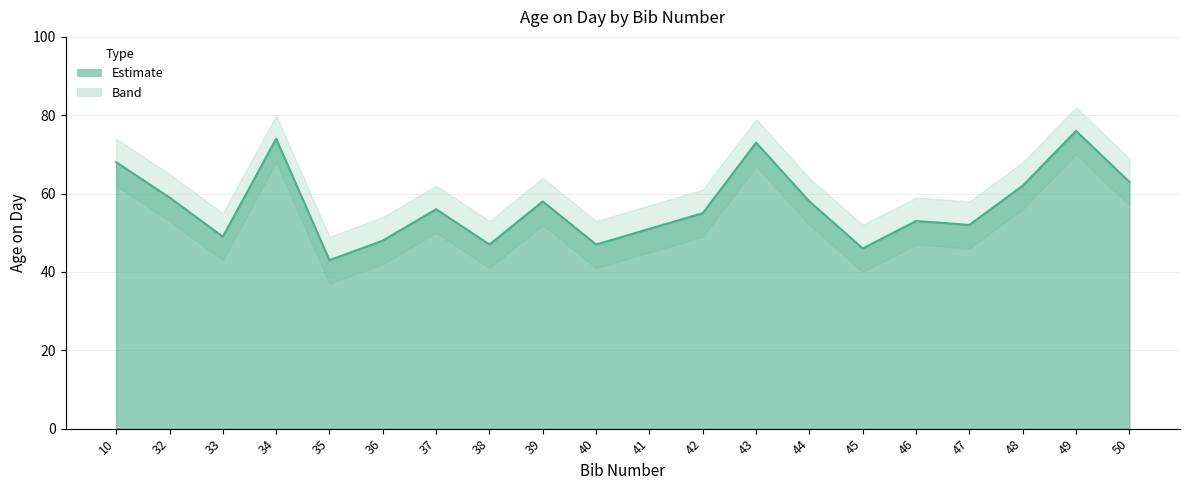

Is it true that the value at 10 is 68?

True